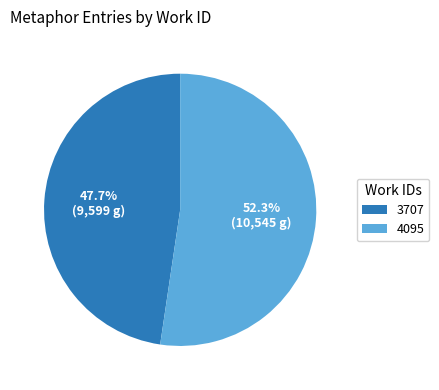

Between 4095 and 3707, which is larger?

4095